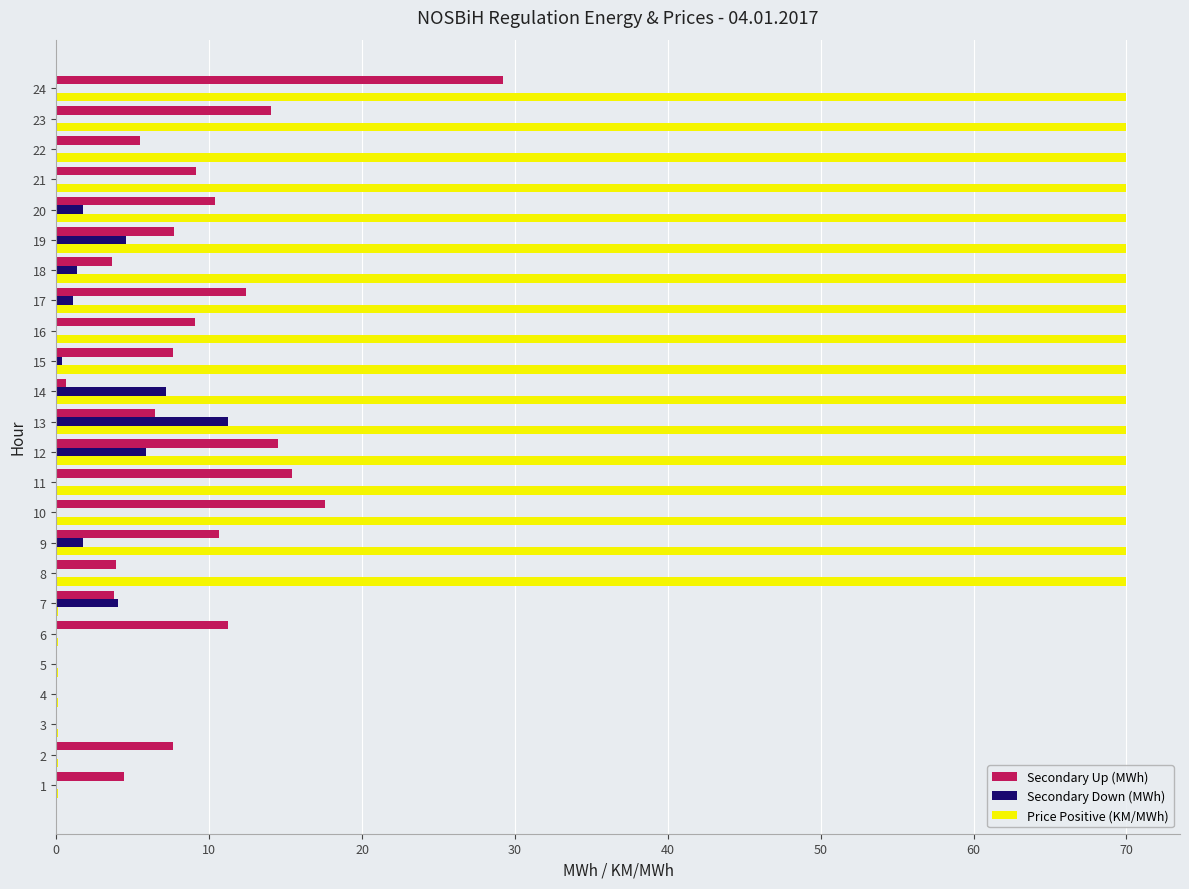

Is the value of Secondary Down (MWh) at 23 greater than the value of Price Positive (KM/MWh) at 10?

No